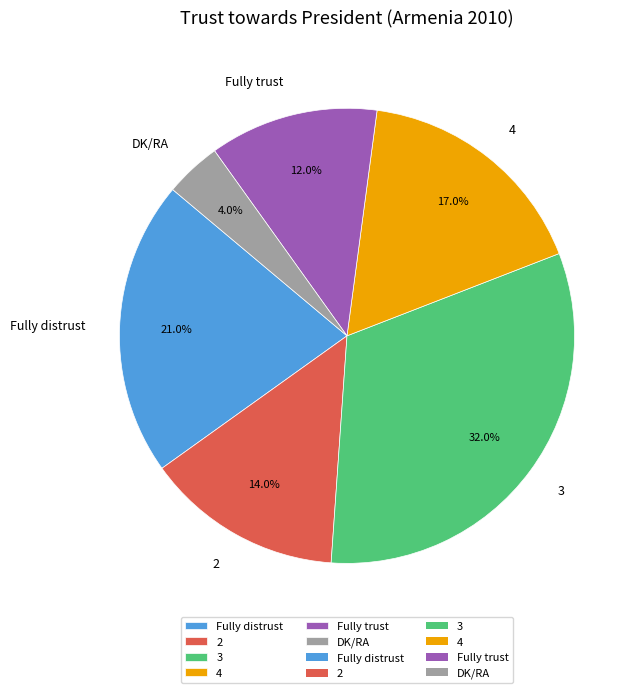

To the nearest percent, what is the difference between the DK/RA and Fully trust slice percentages?

8%